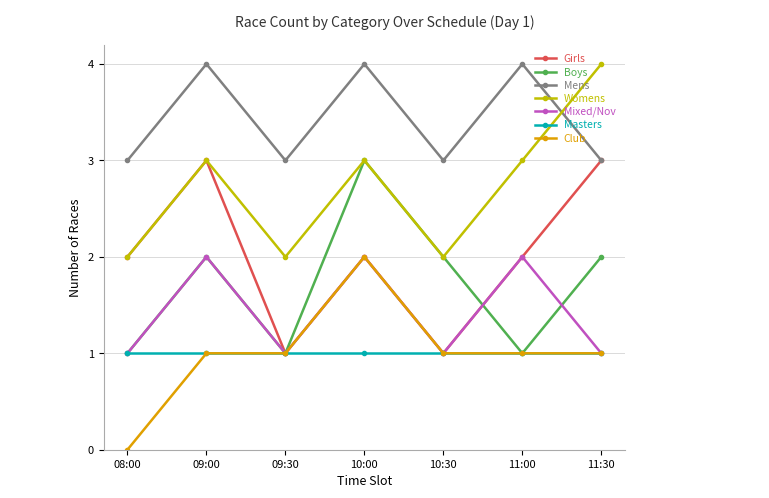

True or false: Boys and Mens cross at least once.

False